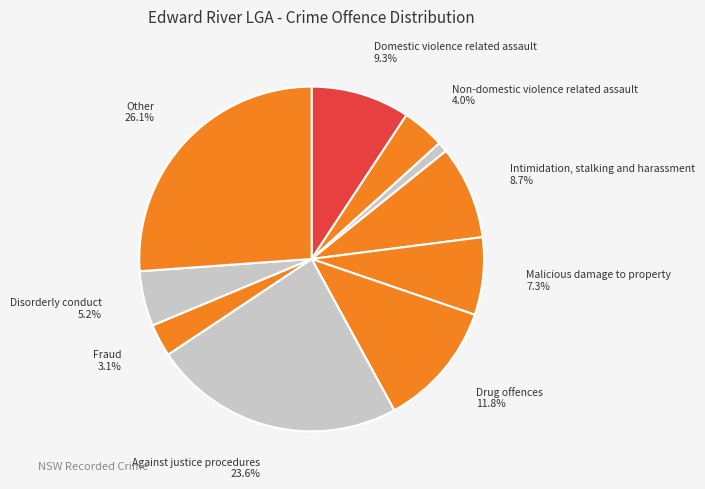

Count the number of slices in the pie.

10